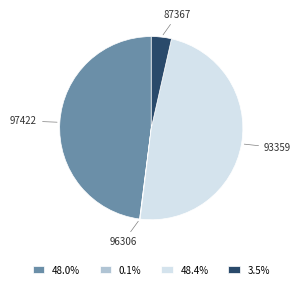

Is the sum of 48.0% and 3.5% greater than half?

Yes